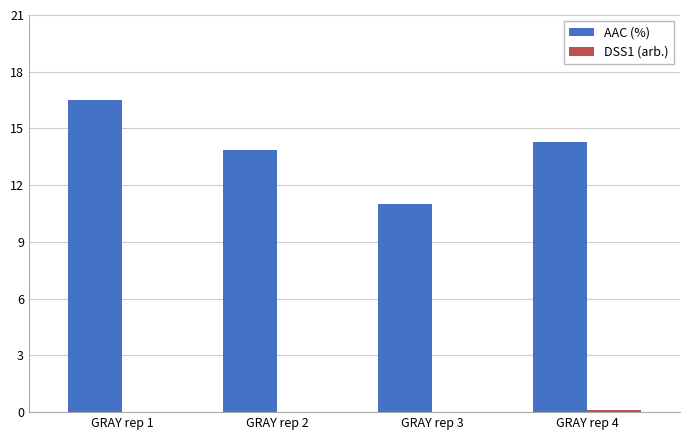

What is the sum of all AAC (%) values?

55.6